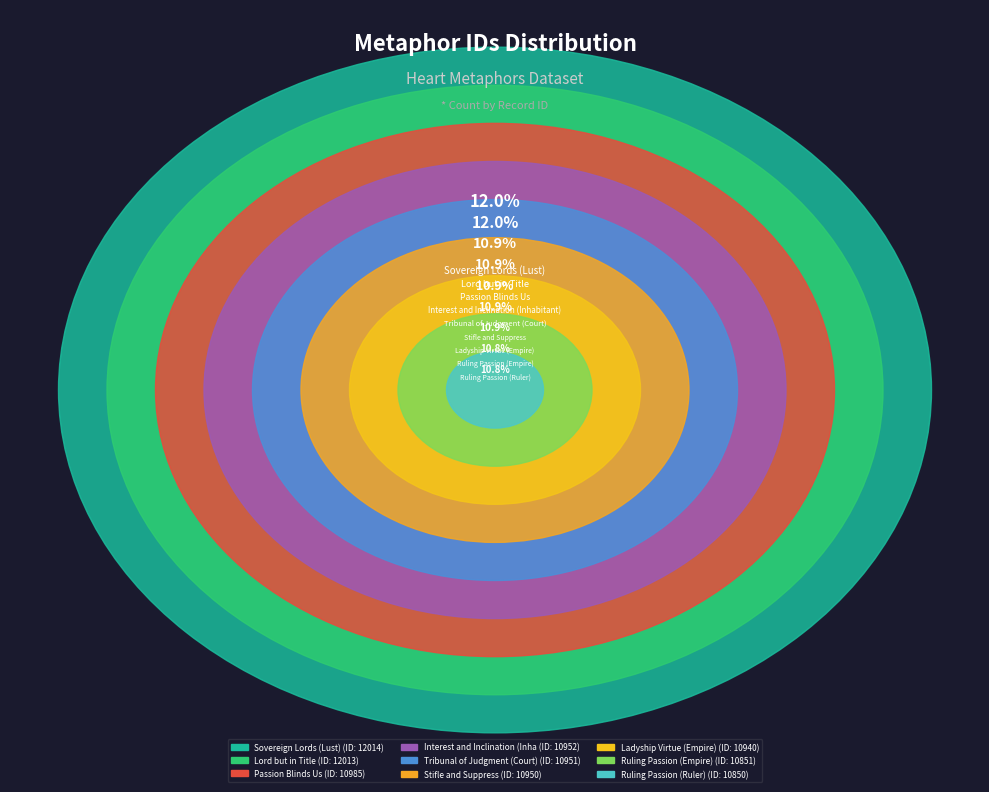

The Ruling Passion (Ruler) slice represents 5% of the pie. True or false?

False